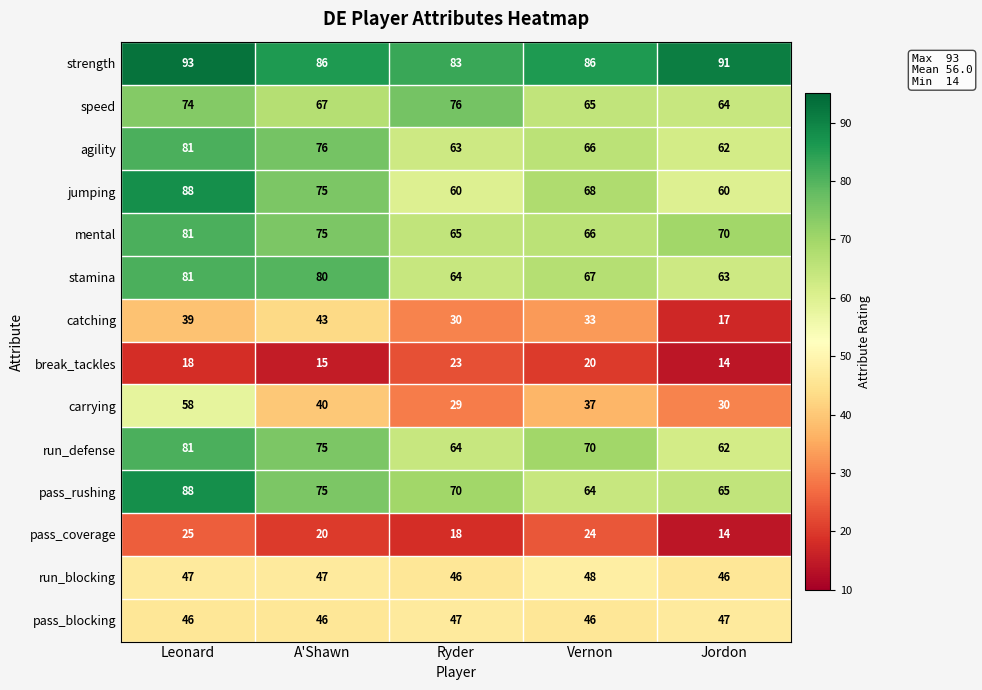

Is it true that run_blocking equals 47 at A'Shawn?

True